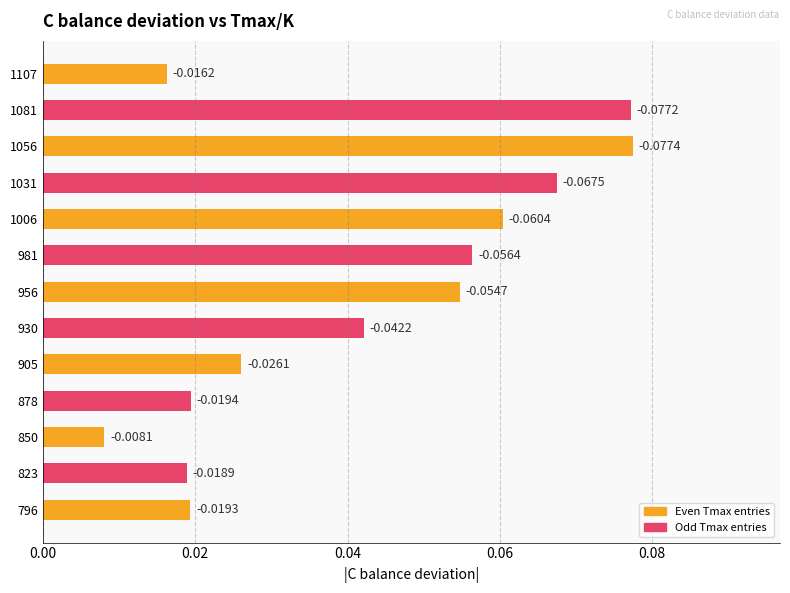

How many data points does each series have?

13